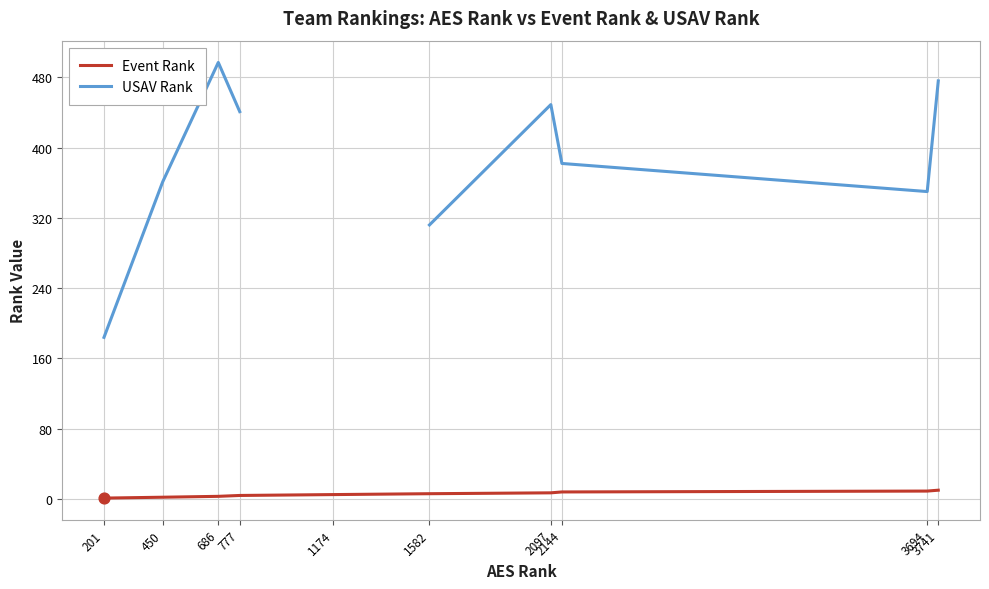

At which category is the sum across all series the highest?

686